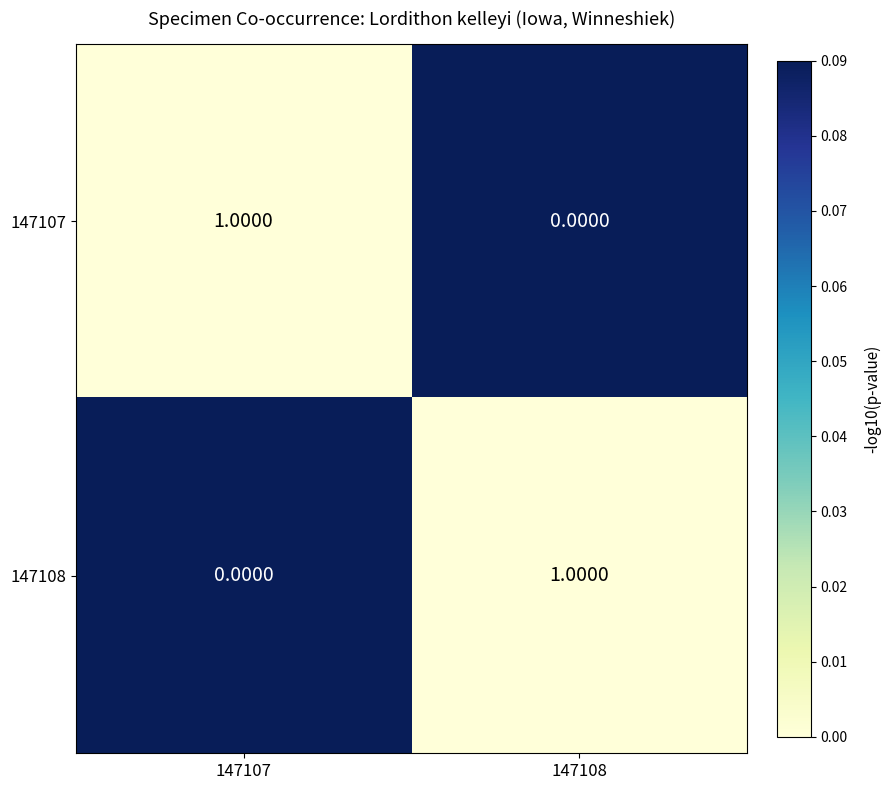

At 147108, list the series in order from smallest to largest.

147107, 147108